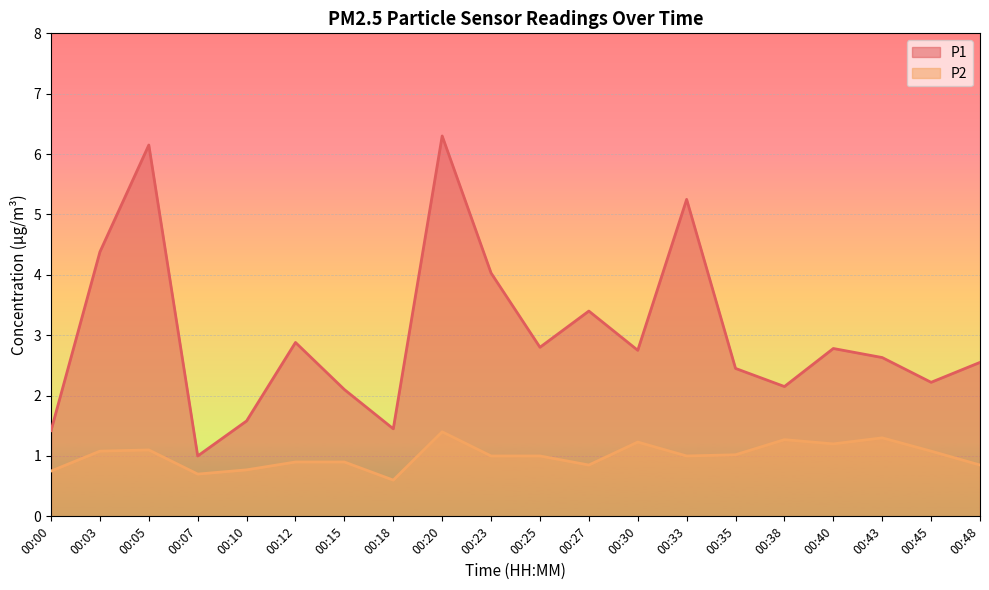

How many series are shown in this chart?

2